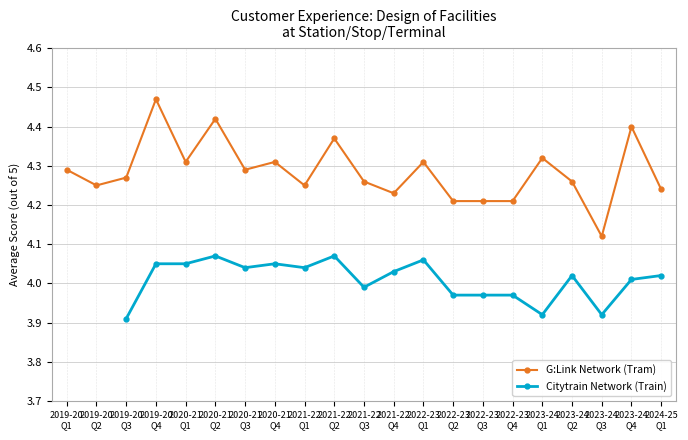

How many data points does each series have?

21